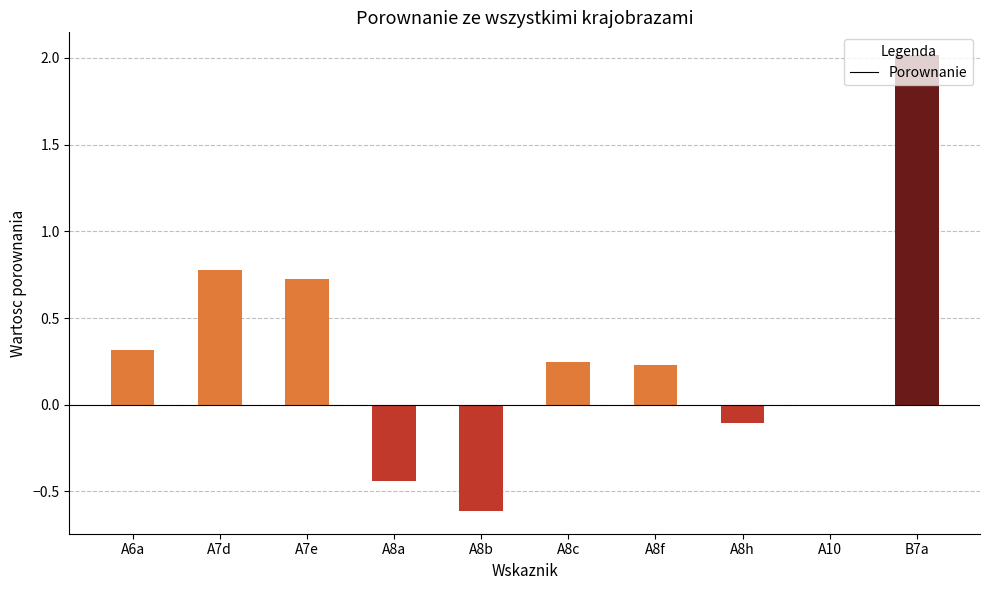

What is the approximate value at A7d?

0.8